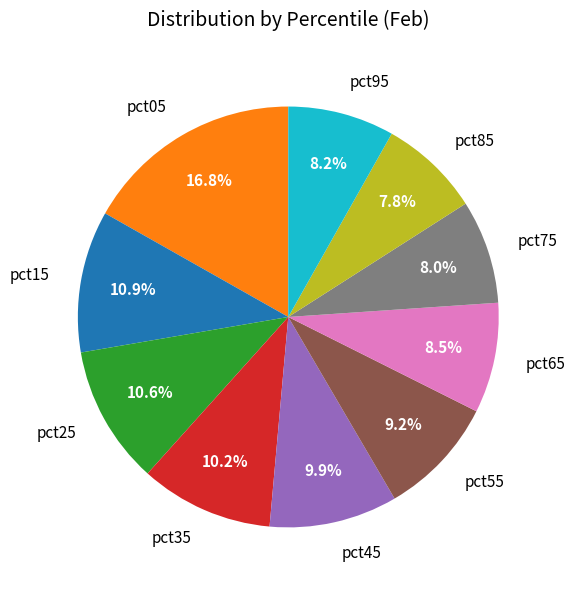

Approximately how many times larger is the value at pct55 compared to pct95?

1.1